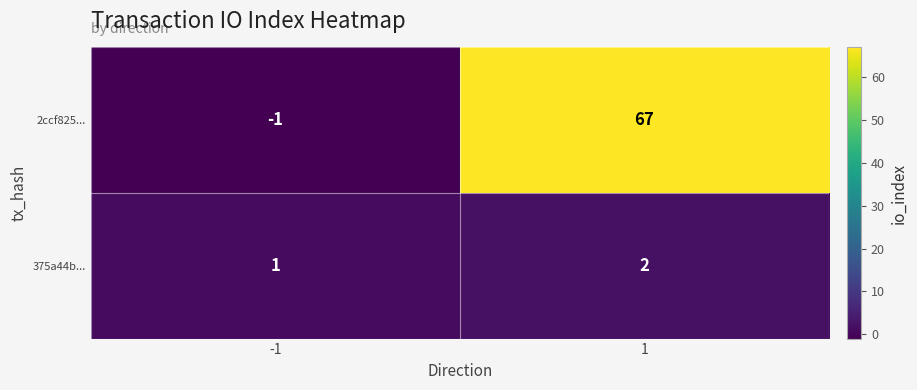

Rank the series by their average value, from lowest to highest.

375a44b..., 2ccf825...